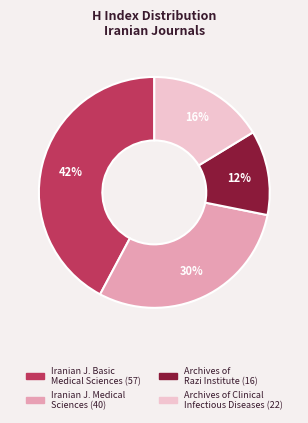

To the nearest percent, what is the difference between the largest and smallest slice percentages?

30%